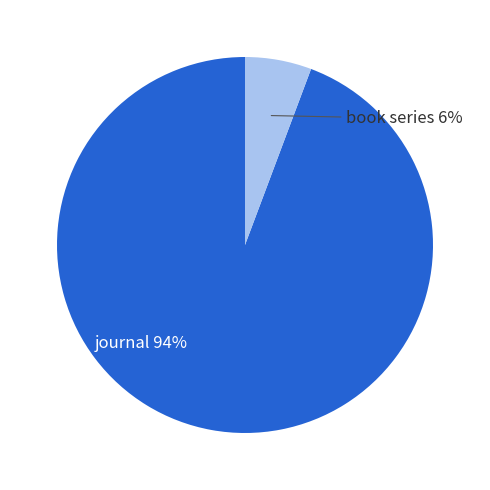

Is there a majority slice in this chart?

Yes